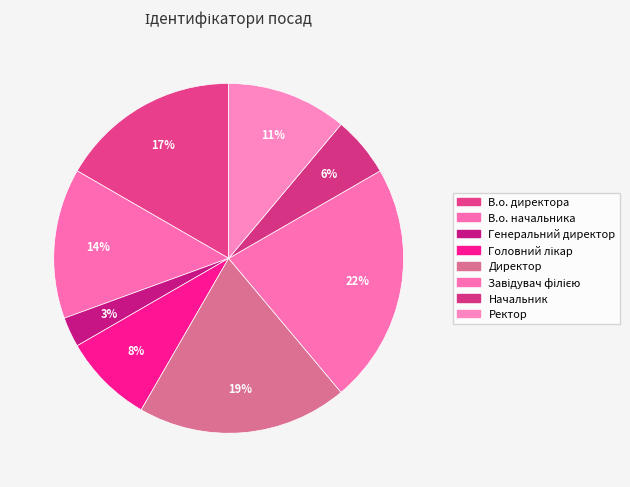

How many slices are in this pie chart?

8